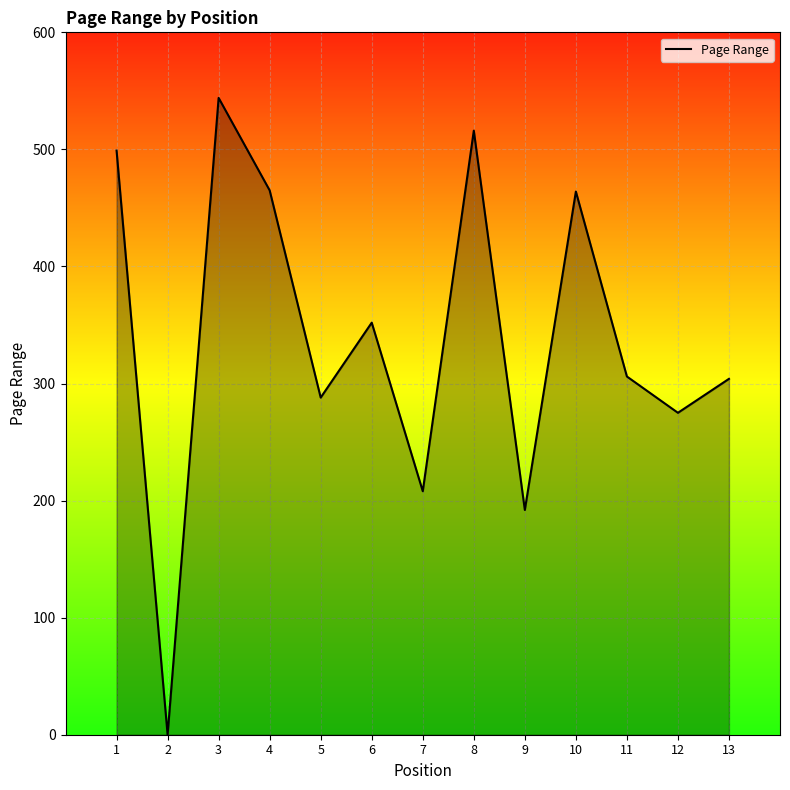

What is the difference between the values at 11 and 6?

46